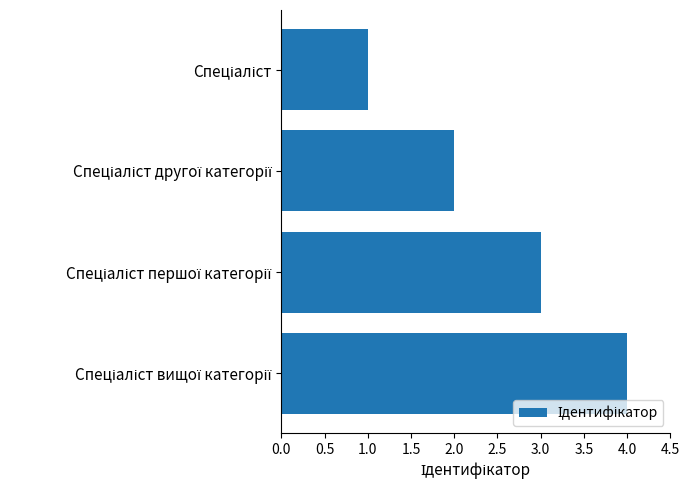

What is the maximum value shown in the chart?

4